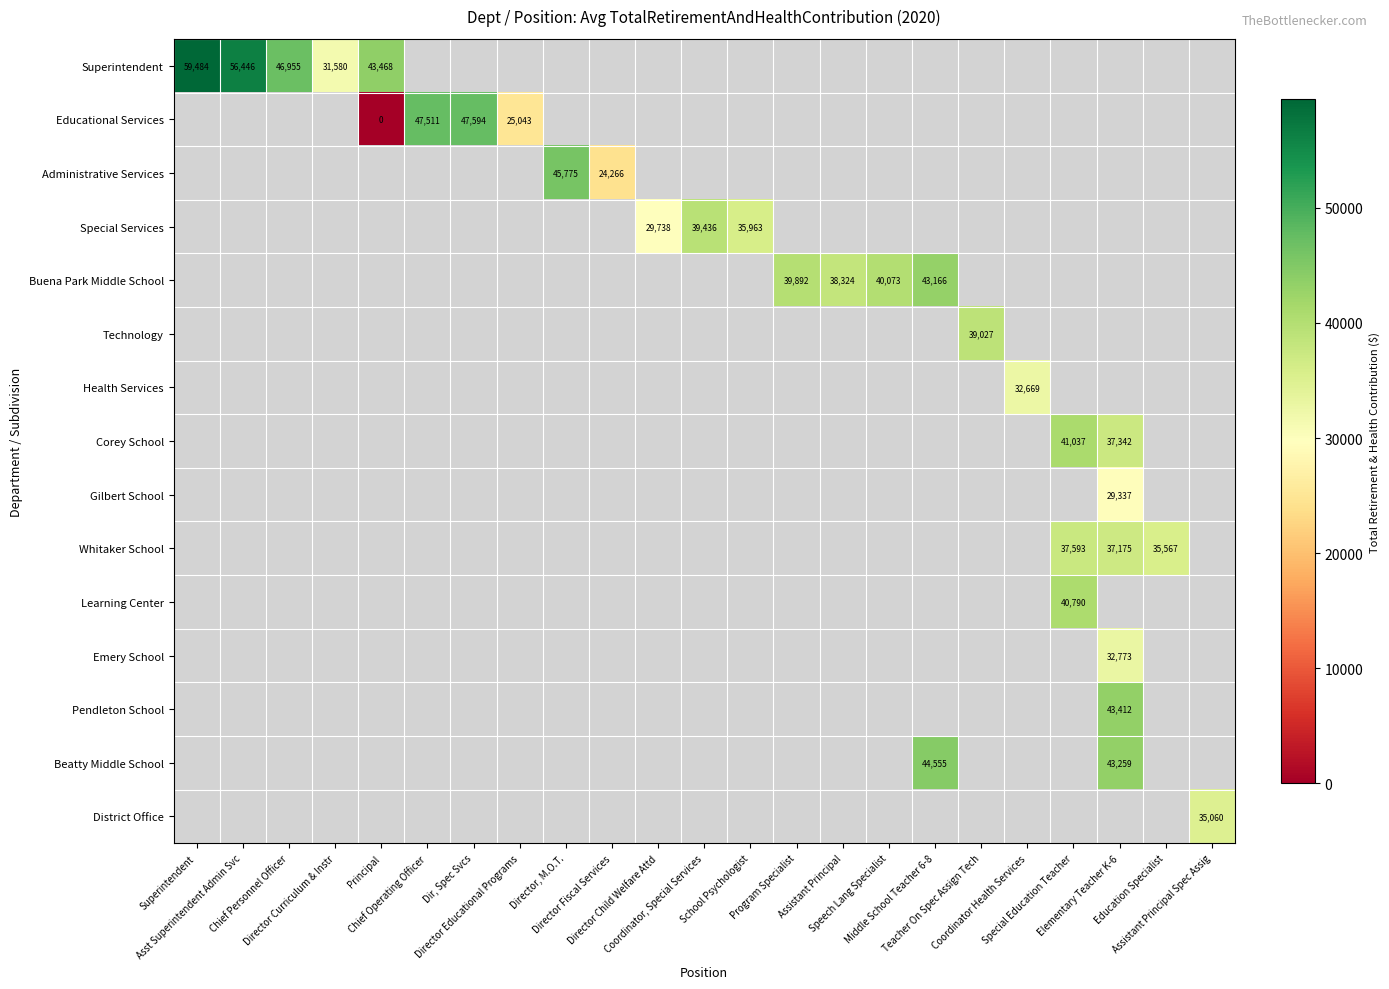

What is the greatest value displayed?

59484.0